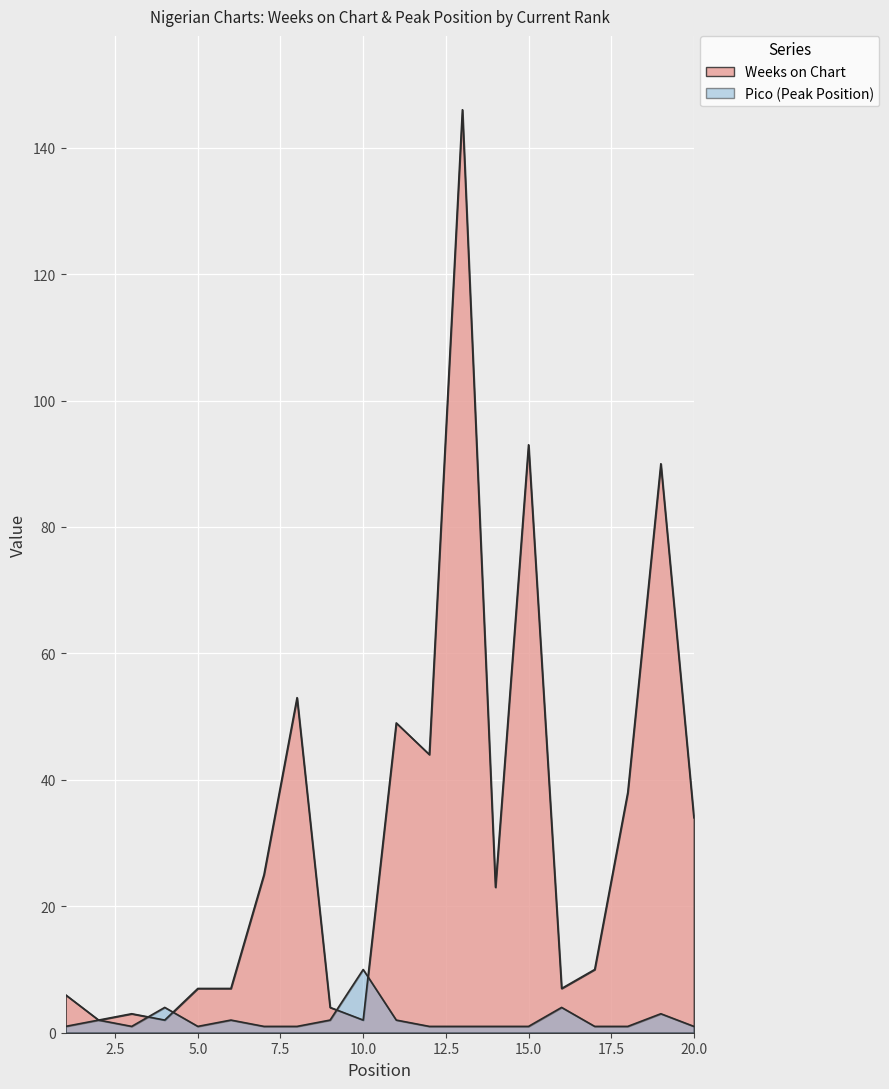

True or false: Weeks on Chart has a value of 7 at 16.

True